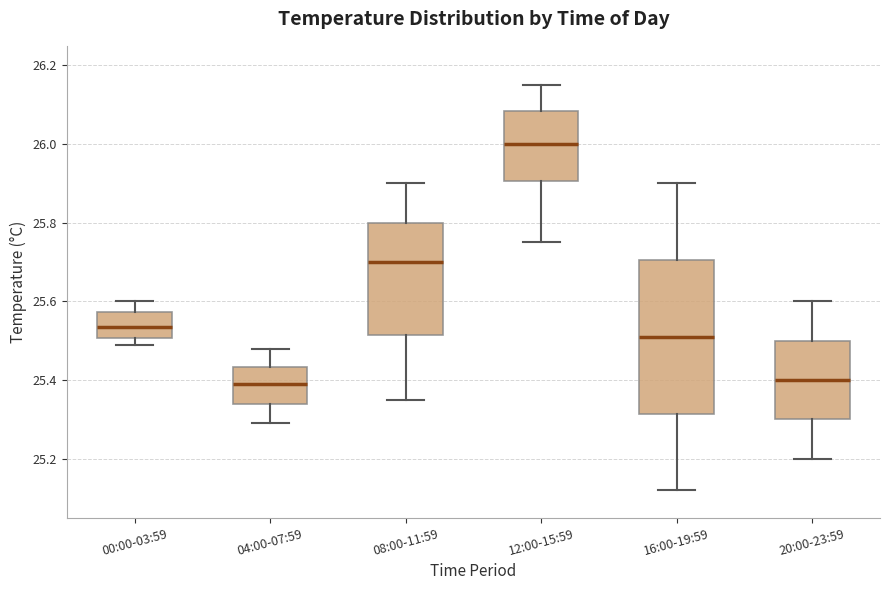

Where does the lower whisker of the box for 16:00-19:59 end on the y-axis? The values are not printed on the chart, so give them approximately, as read against the axis.

25.12